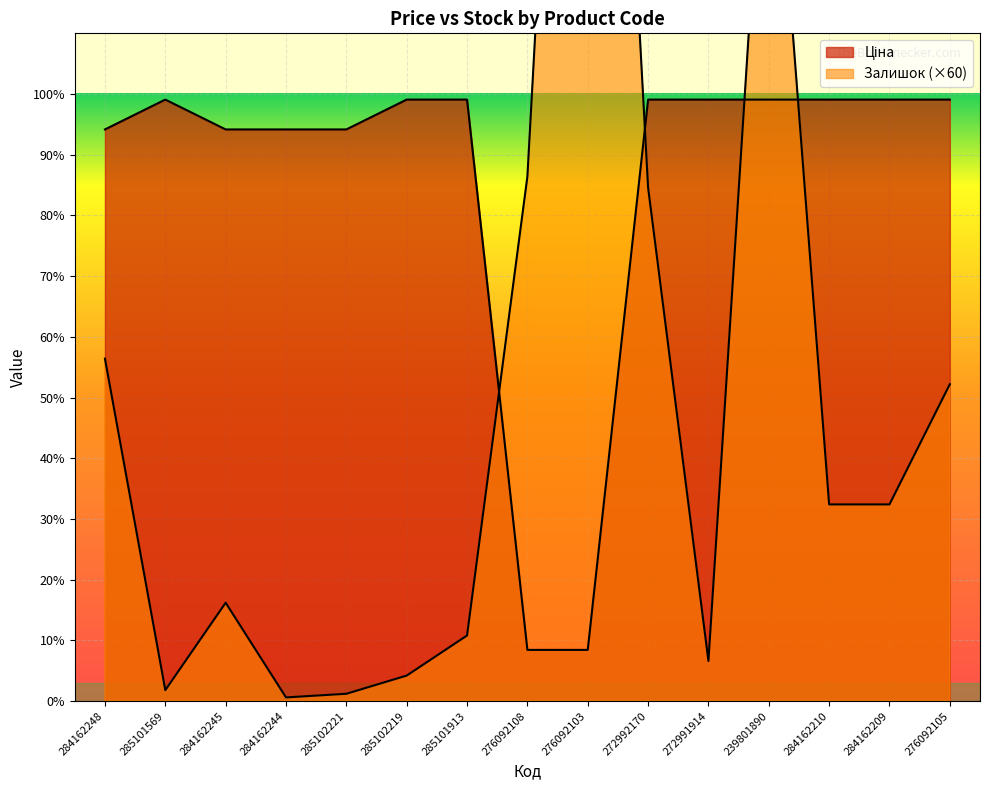

What is the smallest value displayed?

60.0